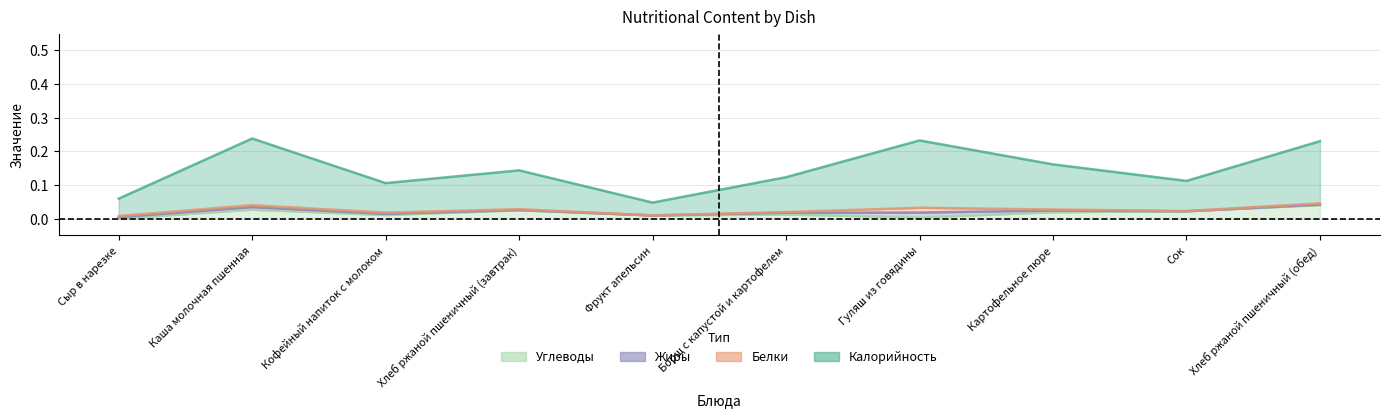

Where is the first local minimum for Углеводы?

Кофейный напиток с молоком